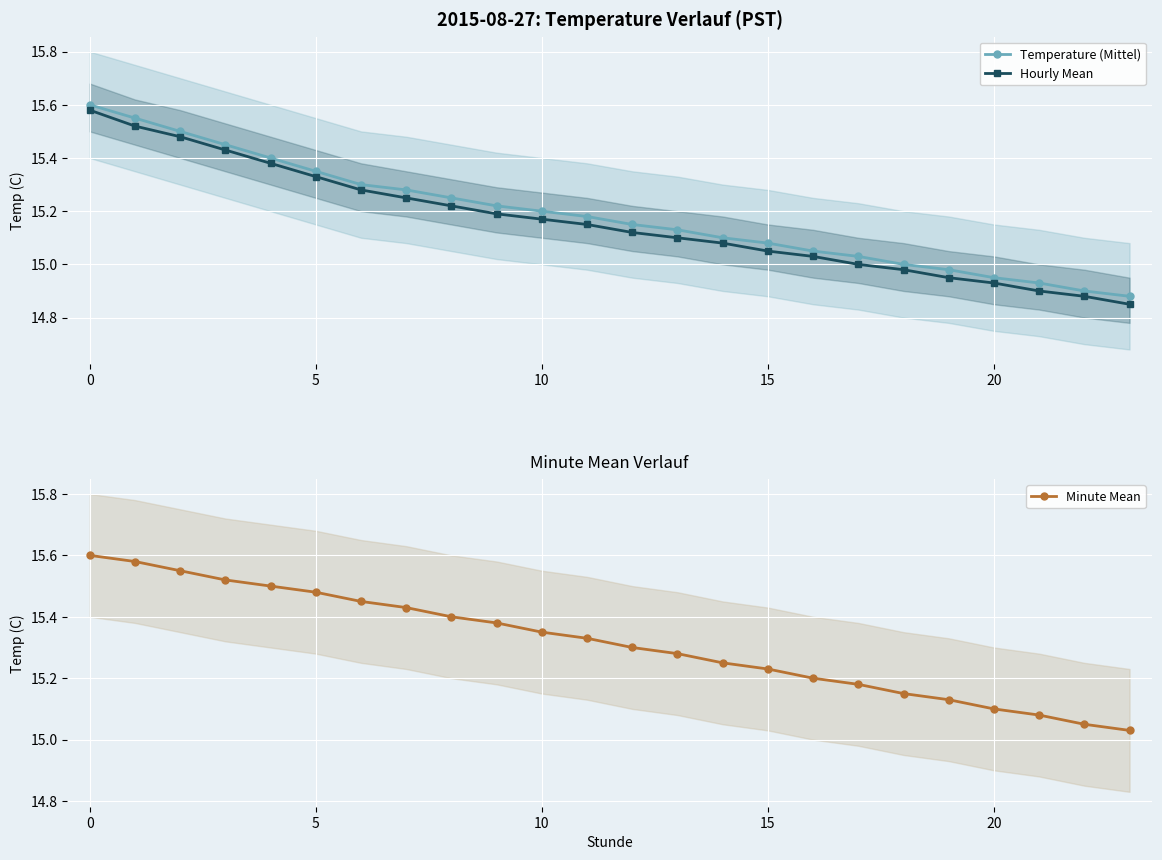

What is the value of the Minute Mean point at the 19th from the left?

15.2